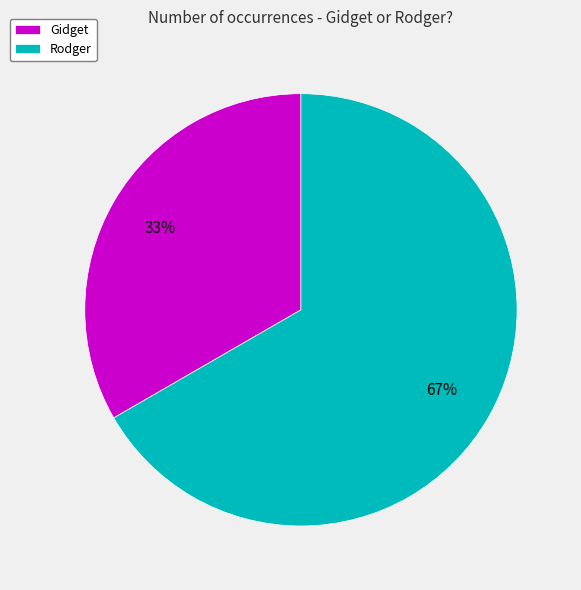

To the nearest percent, what is the average slice percentage?

50%